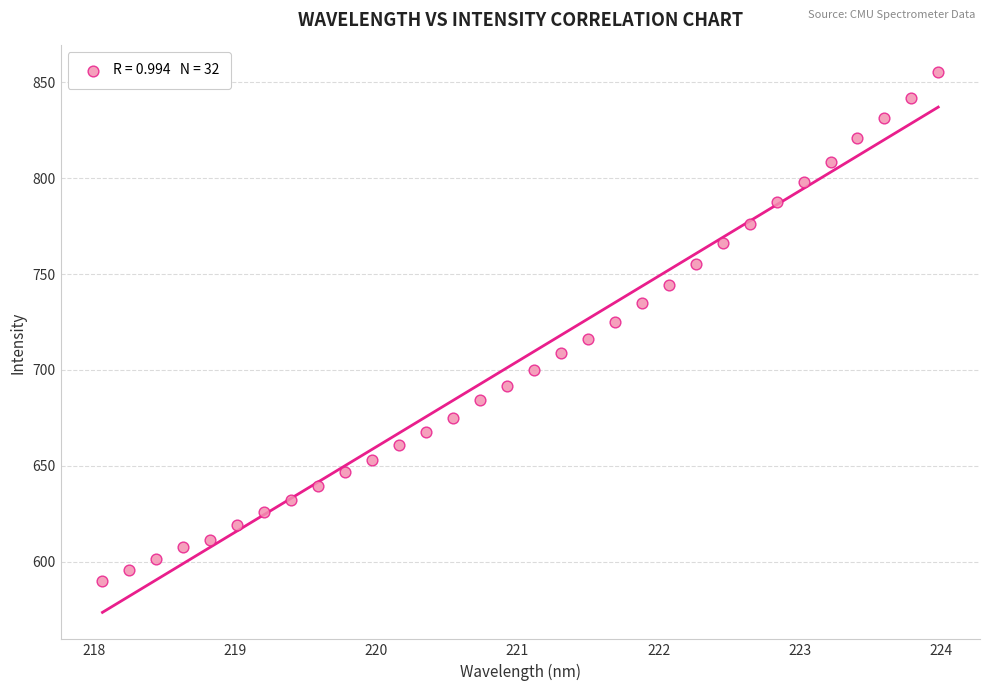

What is the range of X values (max minus min)?

5.9